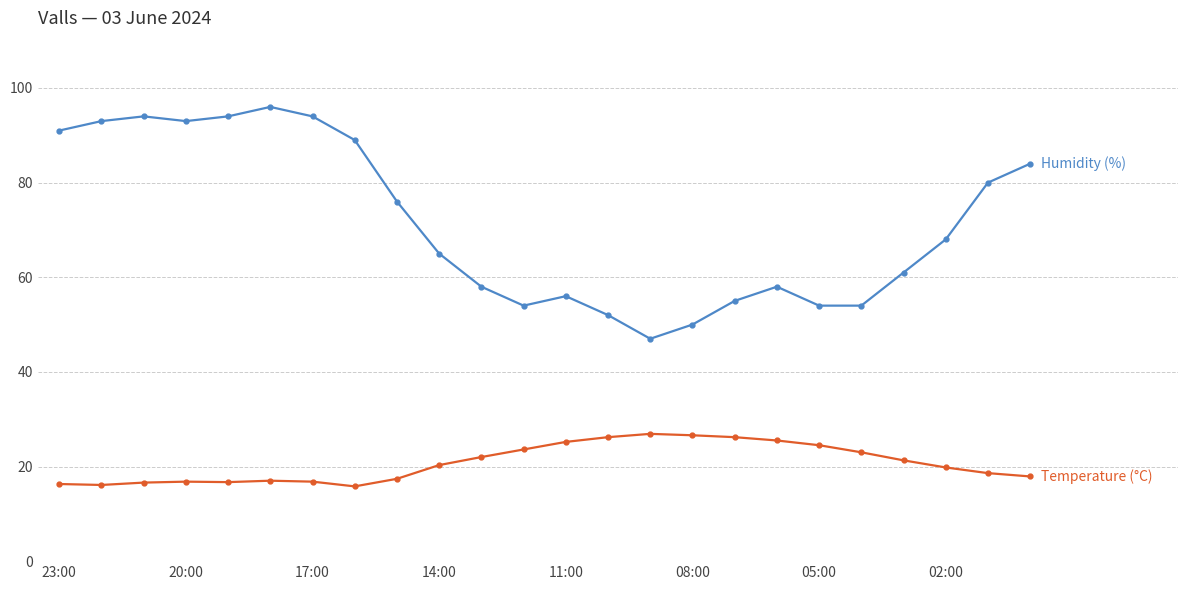

What is the smallest value displayed?

15.8